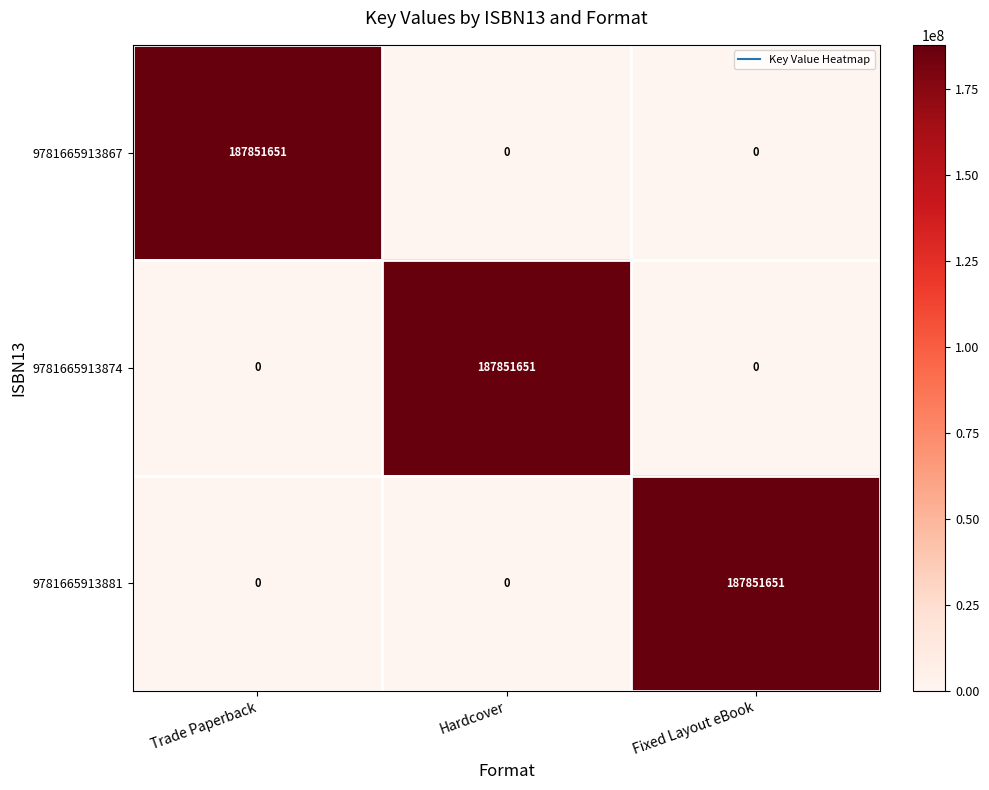

What is the total value across all series at Hardcover?

187851651